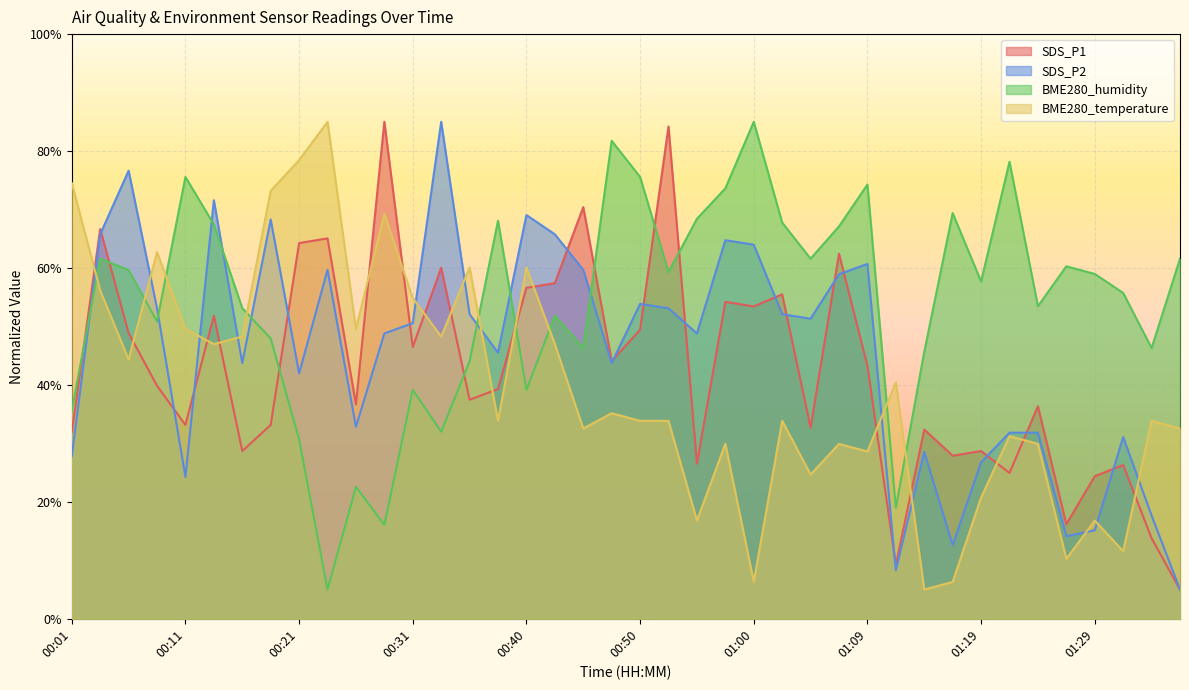

Which category has the highest value in the SDS_P1 series?

00:28